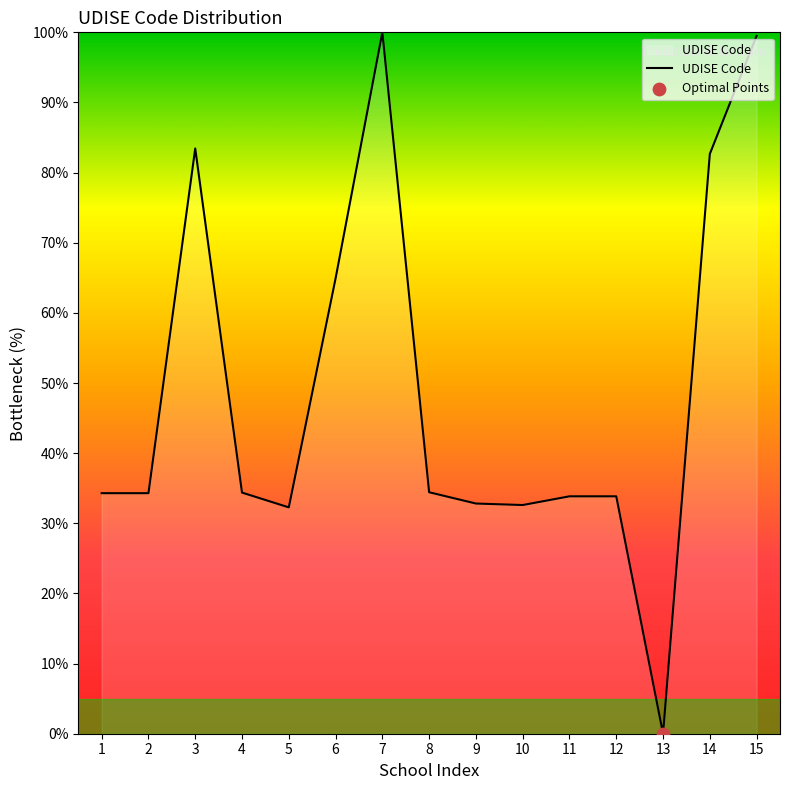

What is the change in value from 3 to 11?

-49.6